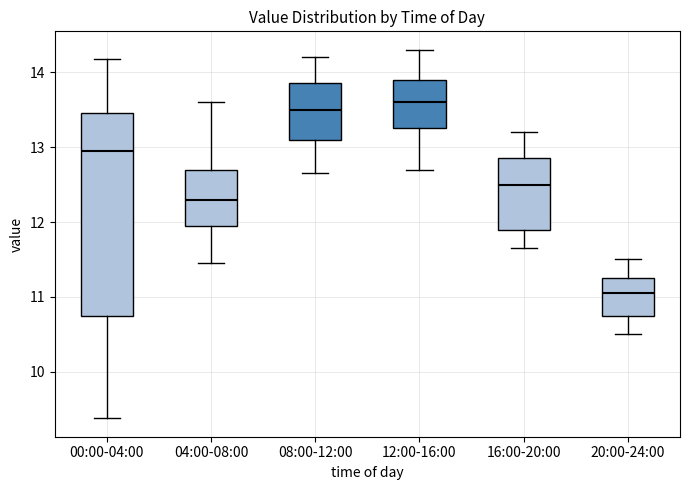

Reading left to right, read every box against the y-axis: the position of its median line, the range the box covers, and the ends of its whiskers. The values are not printed on the chart, so give them approximately, as read against the axis.

00:00-04:00: median 13.0, box 10.8 to 13.5, whiskers 9.4 to 14.2
04:00-08:00: median 12.3, box 12.0 to 12.7, whiskers 11.5 to 13.6
08:00-12:00: median 13.5, box 13.1 to 13.9, whiskers 12.7 to 14.2
12:00-16:00: median 13.6, box 13.3 to 13.9, whiskers 12.7 to 14.3
16:00-20:00: median 12.5, box 11.9 to 12.9, whiskers 11.7 to 13.2
20:00-24:00: median 11.1, box 10.8 to 11.3, whiskers 10.5 to 11.5